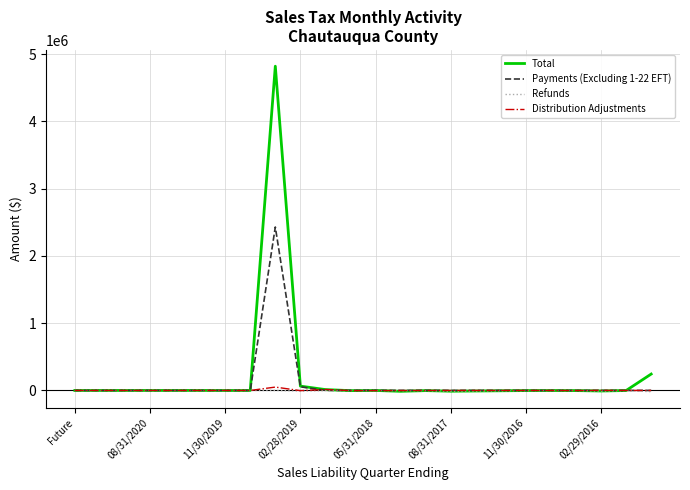

What is the highest value of the Total series?

4819052.9